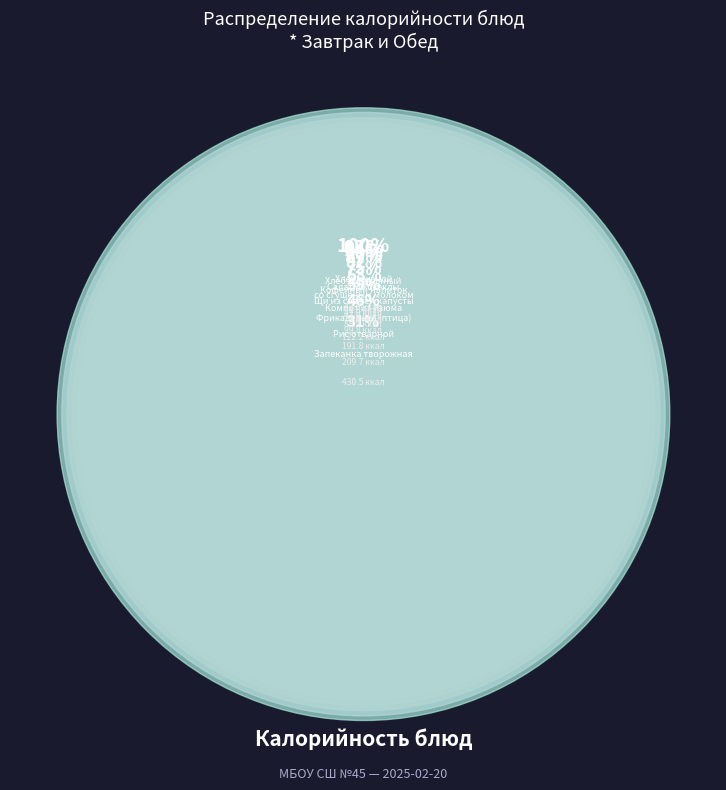

What percentage do Салат из свеклы and со сгущеным молоком together represent?

9.8%